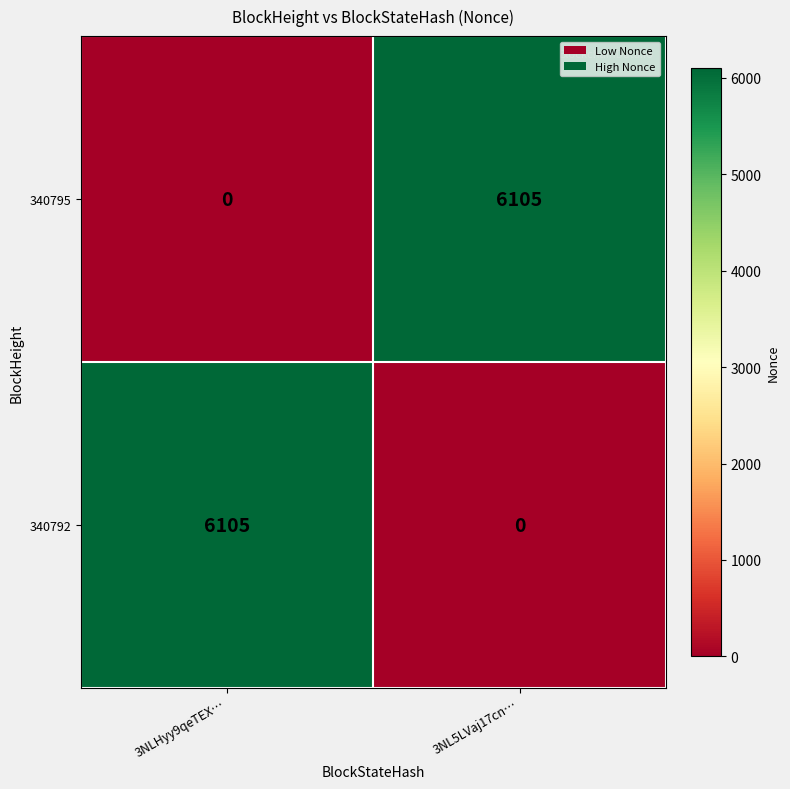

At how many categories does at least one series exceed 3936?

2